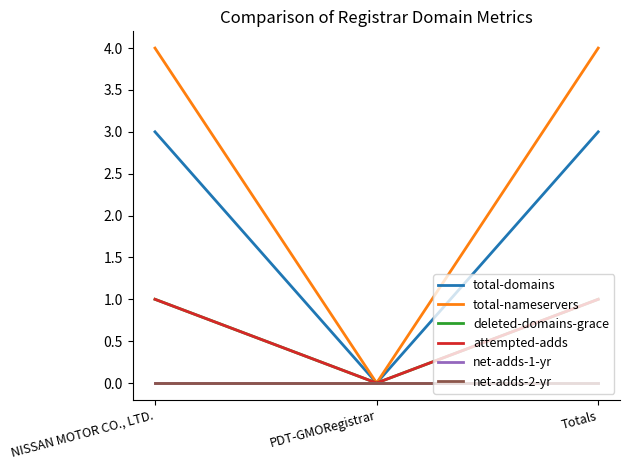

What is the value of the deleted-domains-grace point at the 1st from the left?

1